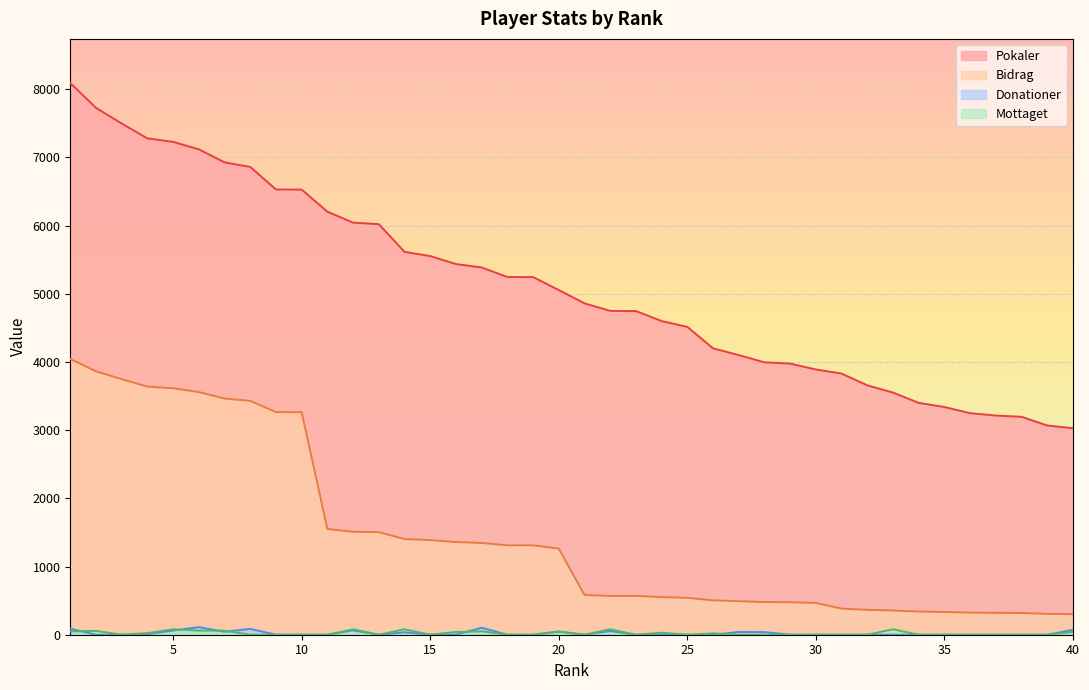

In Mottaget, how many points are lower than both neighbors (excluding endpoints)?

6